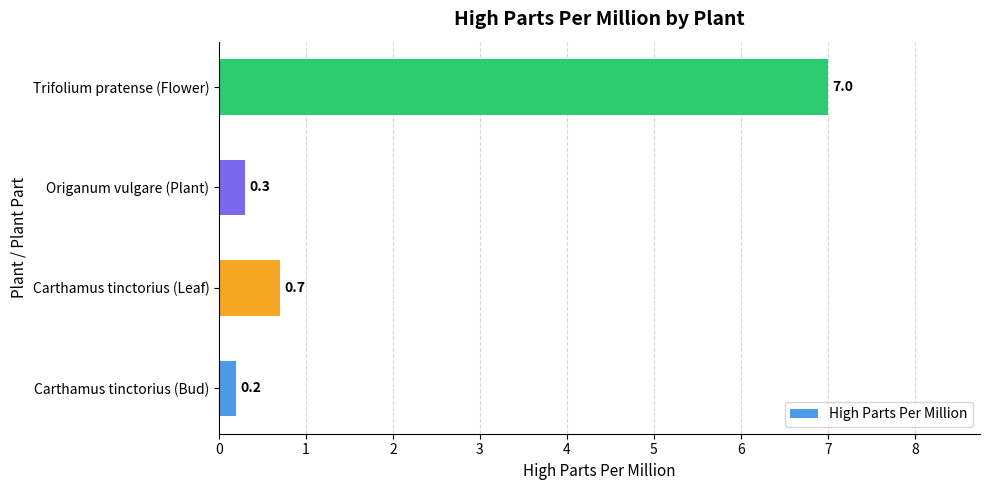

Reading top to bottom, extract all data points from this chart.

Trifolium pratense (Flower)=7.0	Origanum vulgare (Plant)=0.3	Carthamus tinctorius (Leaf)=0.7	Carthamus tinctorius (Bud)=0.2